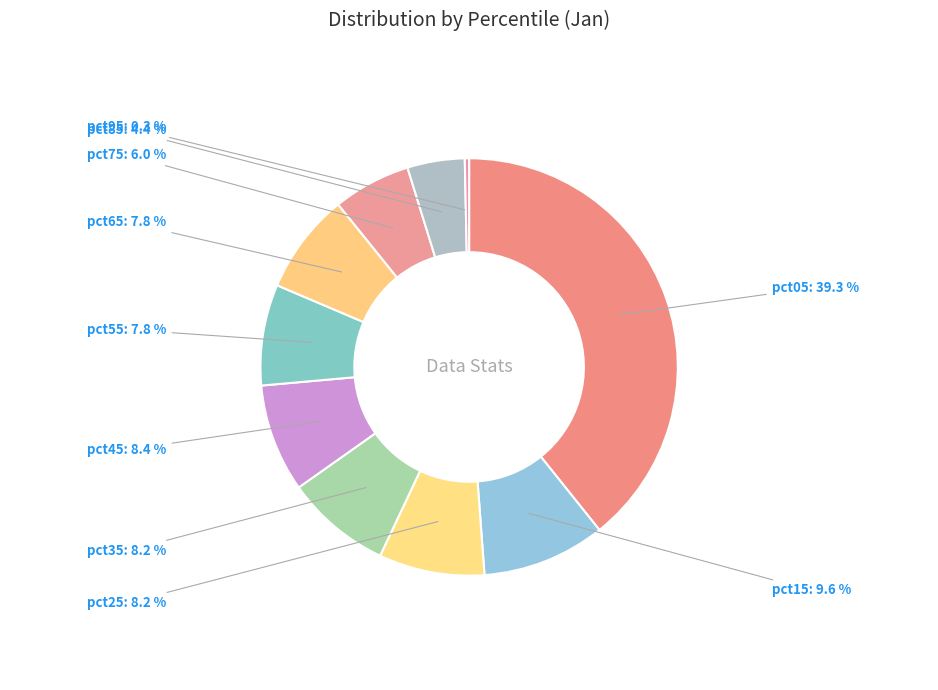

Is there a majority slice in this chart?

No